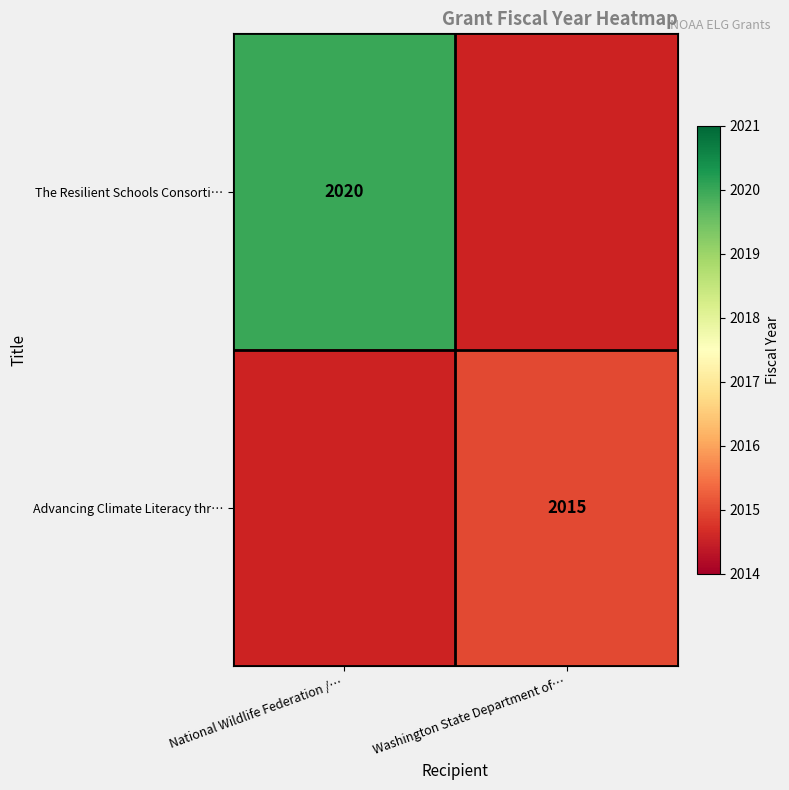

True or false: The Resilient Schools Consorti… has a value of 478 at National Wildlife Federation /….

False